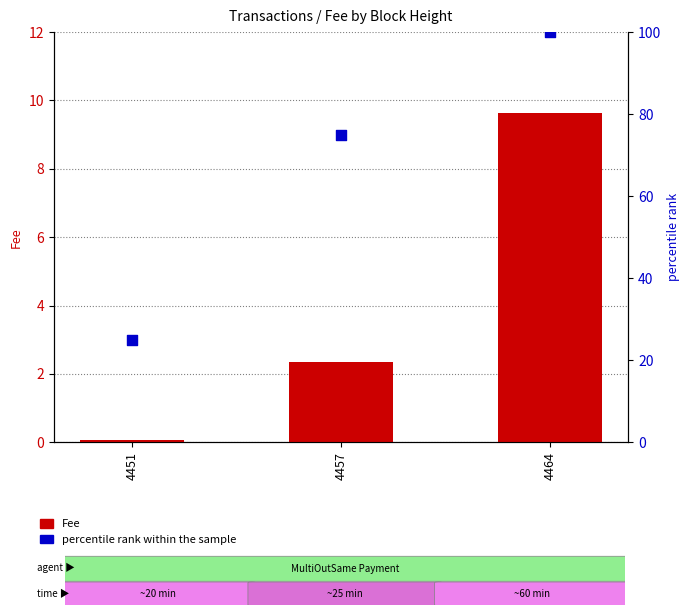

What are all the series names shown in the legend?

Fee, percentile rank within the sample